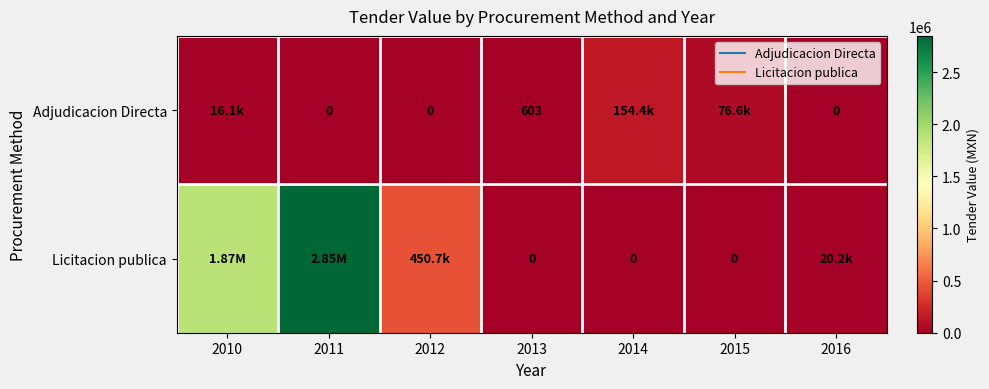

Which category has the lowest value across all series?

2011